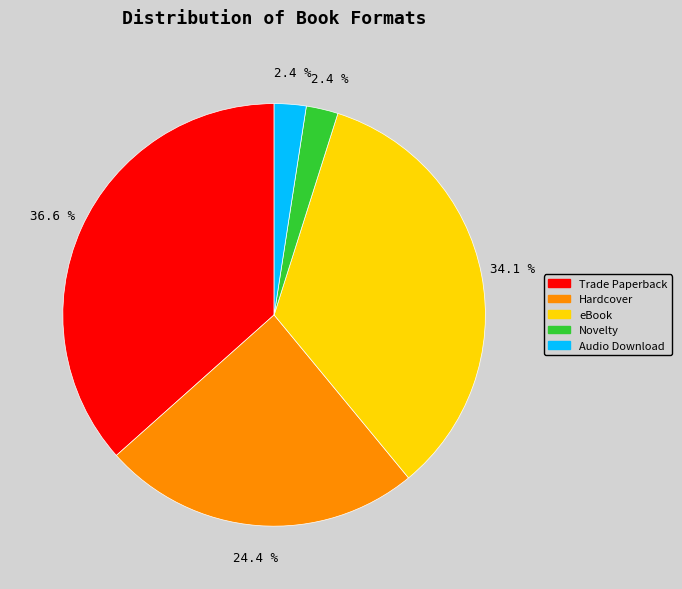

Which has a higher value, Hardcover or Novelty?

Hardcover